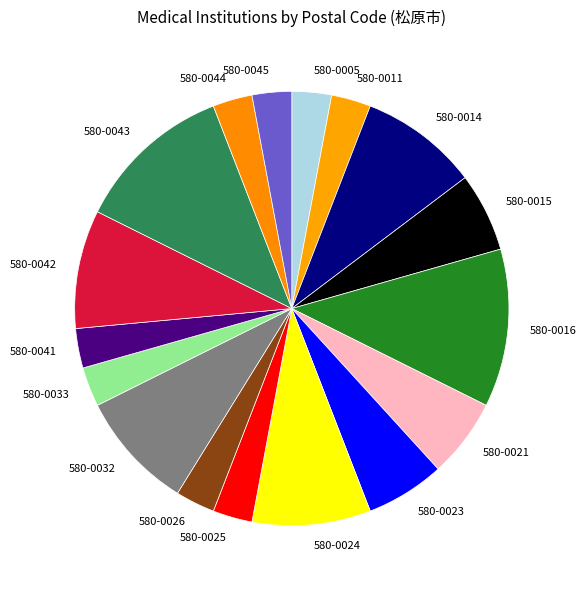

Combined, do 580-0015 and 580-0032 account for over 50%?

No